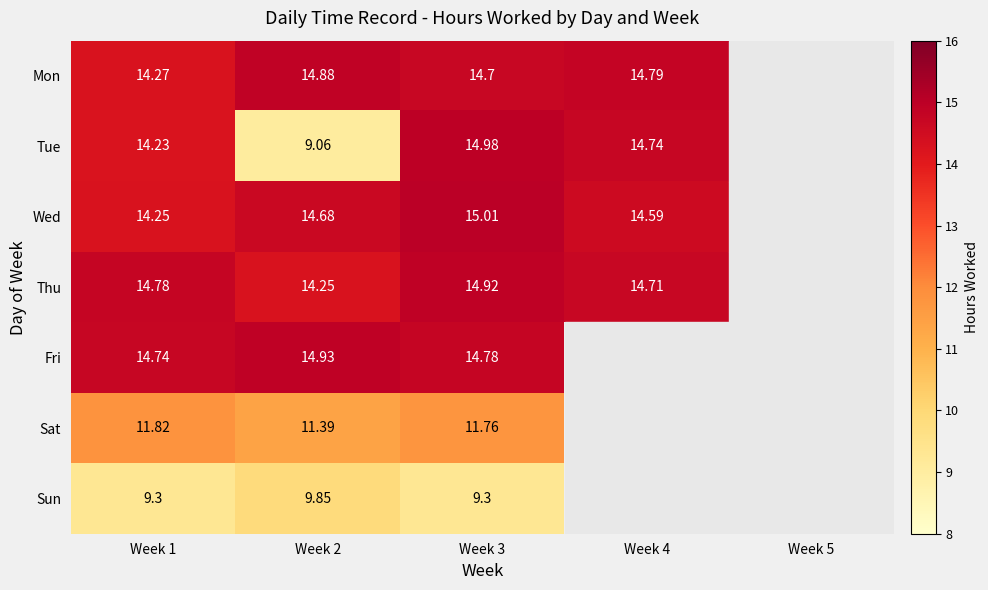

The Mon series shows 4.2 at Week 2. True or false?

False